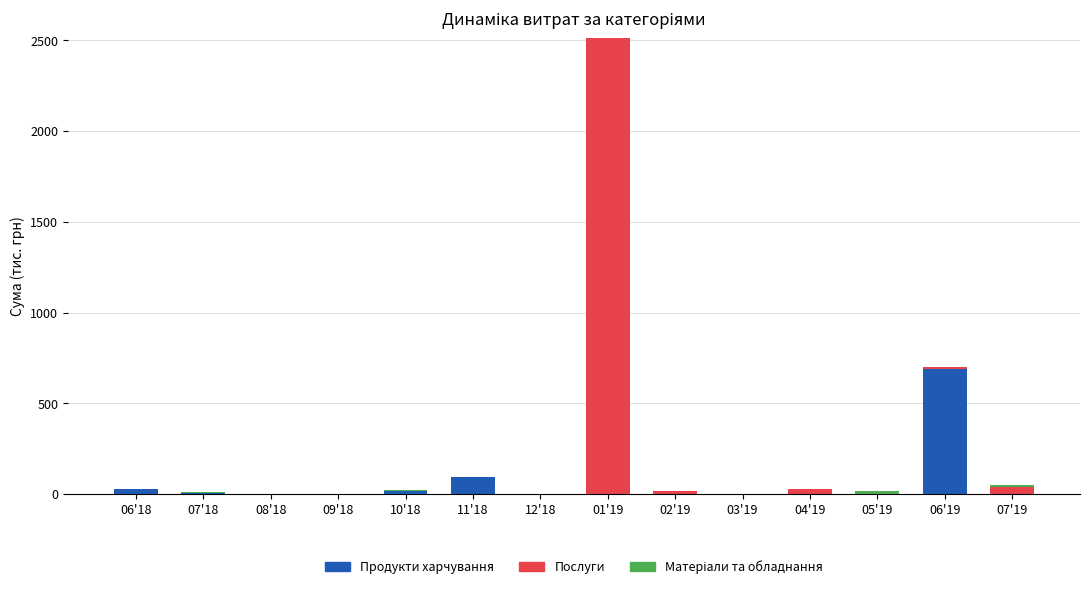

Count the number of data series in this chart.

3